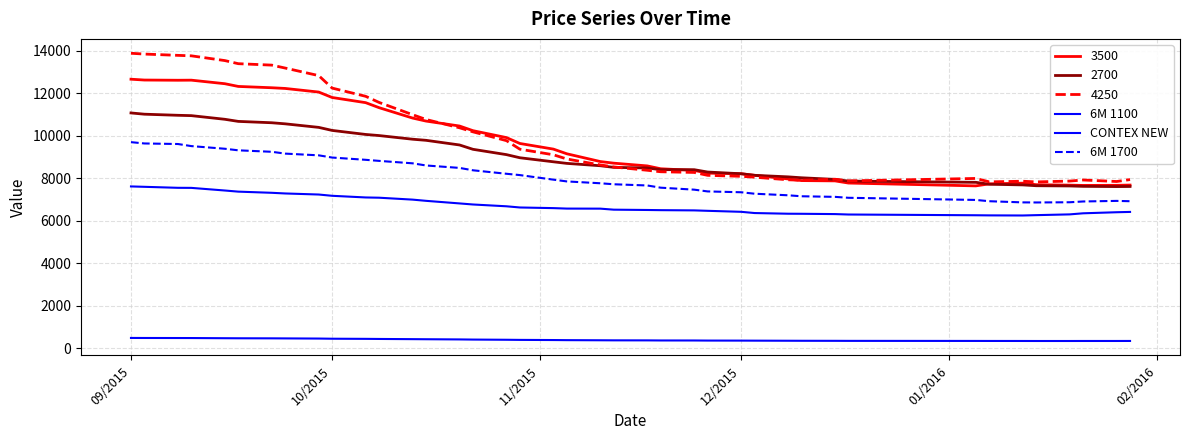

True or false: 6M 1100 and 6M 1700 cross at least once.

False